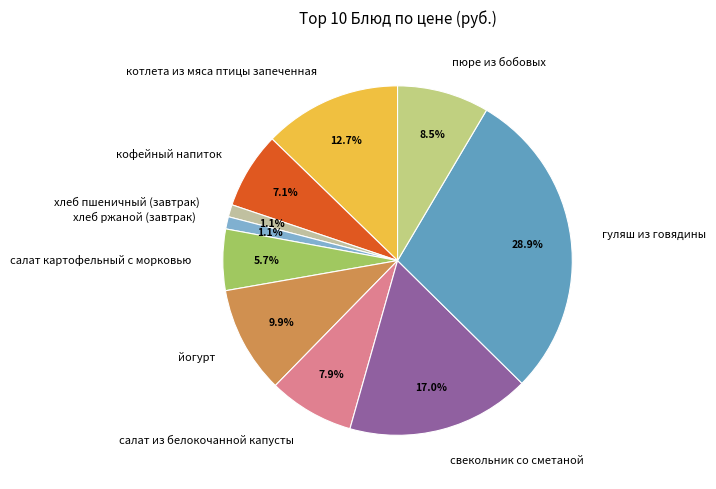

How many slices are in this pie chart?

10